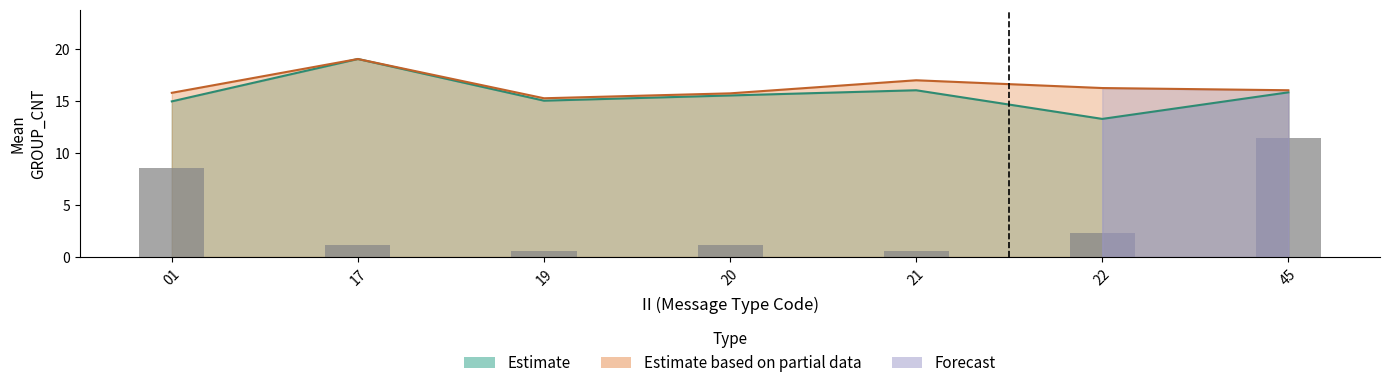

What is the smallest value displayed?

0.6